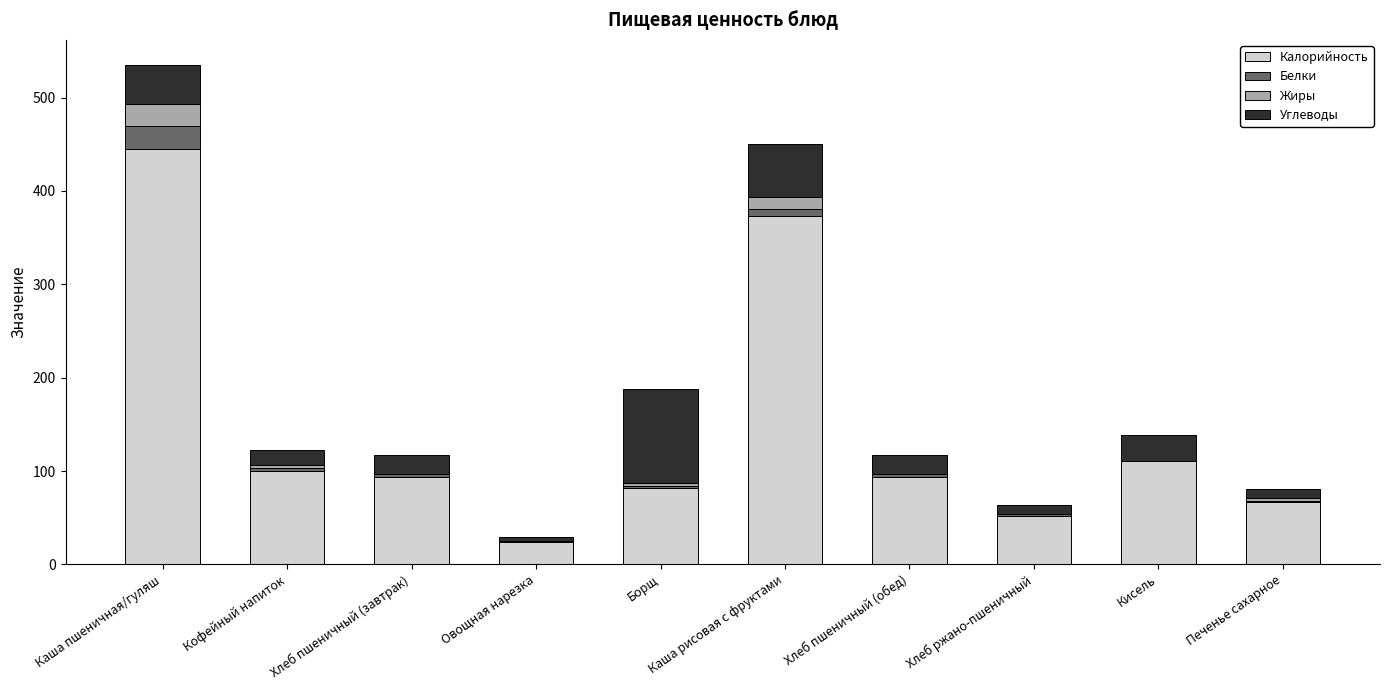

What is the sum of all Калорийность values?

1441.8